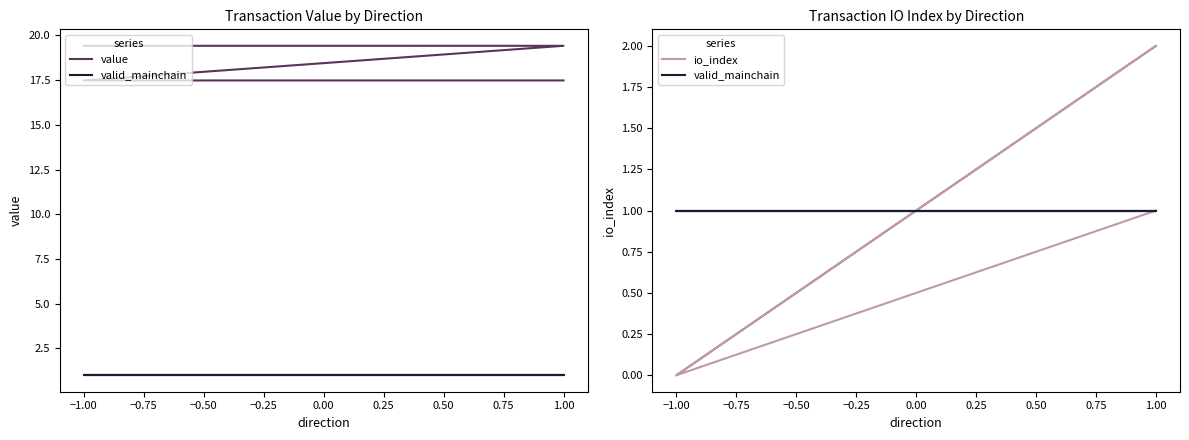

What are all the series names shown in the legend?

value, valid_mainchain, io_index